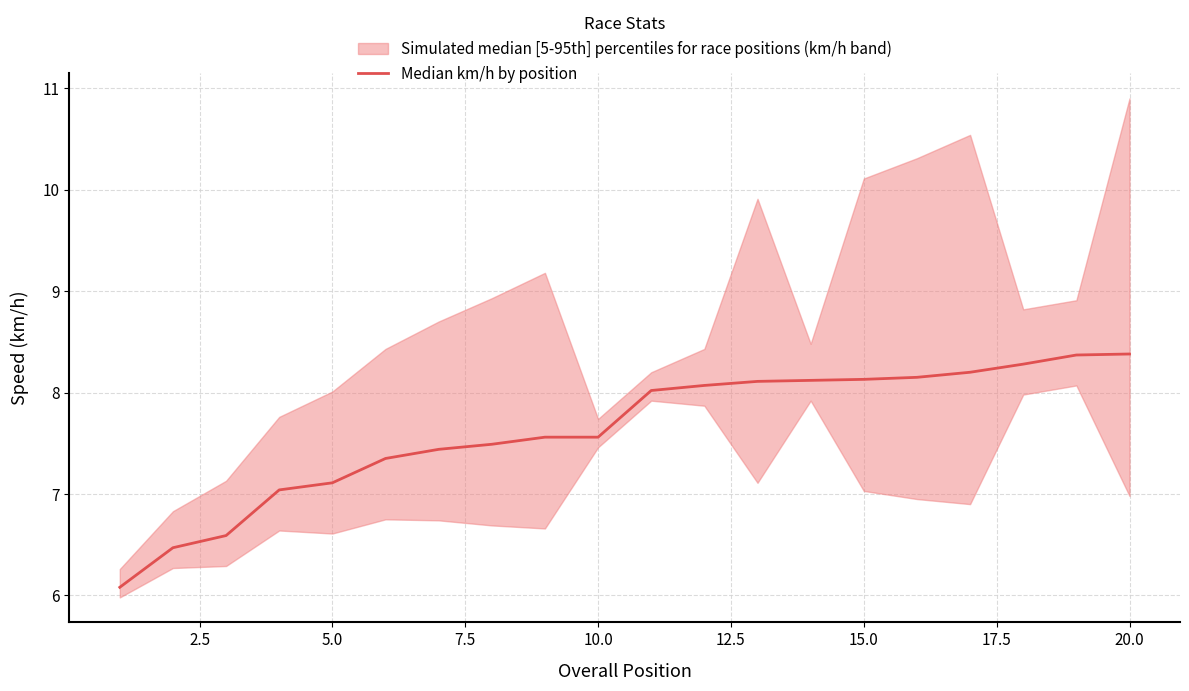

Reading left to right, extract all data points from this chart.

6.1	6.5	6.6	7.0	7.1	7.3	7.4	7.5	7.6	7.6	8.0	8.1	8.1	8.1	8.1	8.2	8.2	8.3	8.4	8.4